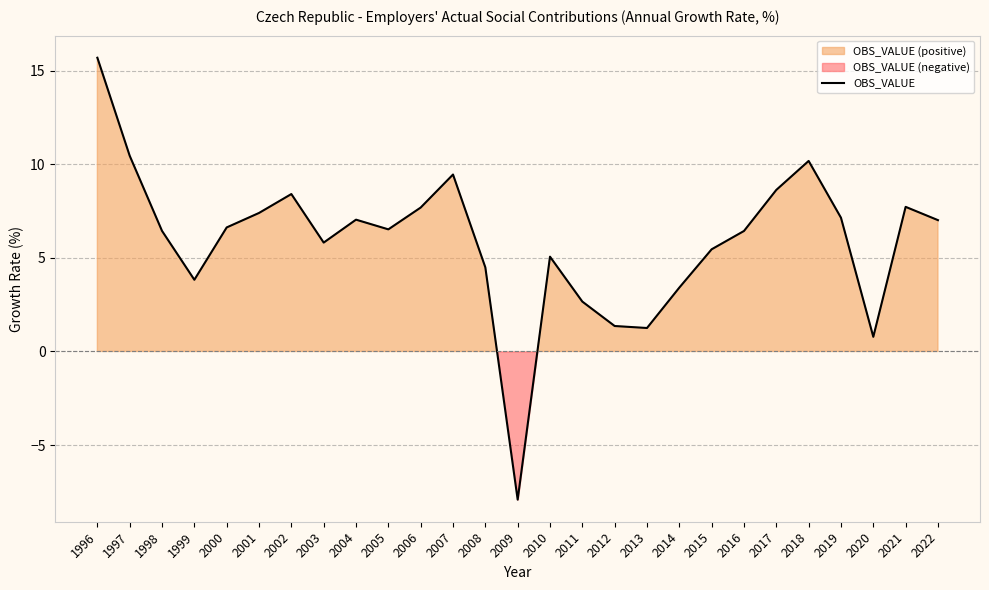

The value at 2004 is 7.0. True or false?

True